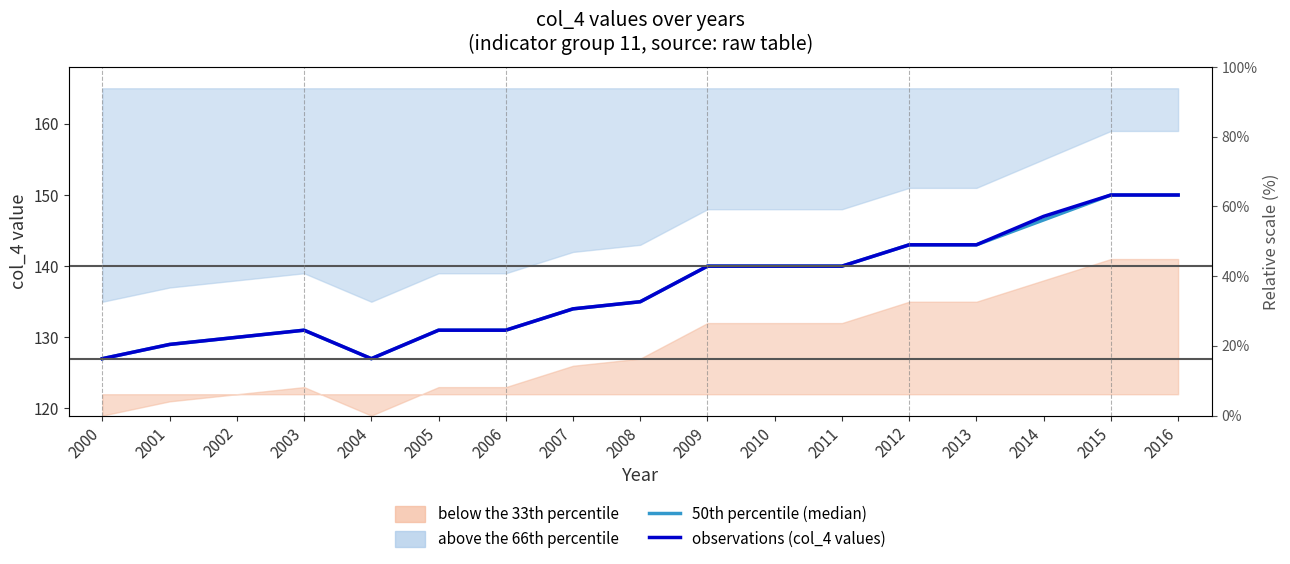

Reading right to left, what are all the values shown in this chart?

50th percentile (median): 150.0	150.0	146.5	143.0	143.0	140.0	140.0	140.0	135.0	134.0	131.0	131.0	127.0	131.0	130.0	129.0	127.0
observations (col_4 values): 150.0	150.0	147.0	143.0	143.0	140.0	140.0	140.0	135.0	134.0	131.0	131.0	127.0	131.0	130.0	129.0	127.0